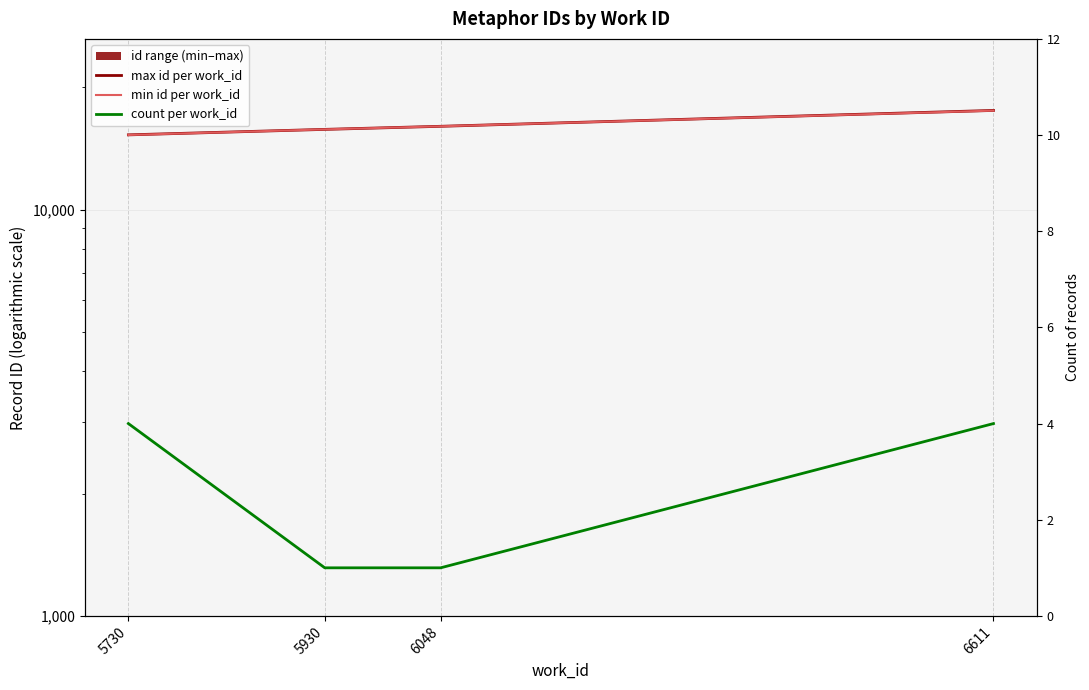

Reading left to right, list all the values displayed in this chart.

max id per work_id: 5730=15278	5930=15760	6048=16037	6611=17547
min id per work_id: 5730=15269	5930=15760	6048=16037	6611=17529
count per work_id: 5730=4	5930=1	6048=1	6611=4